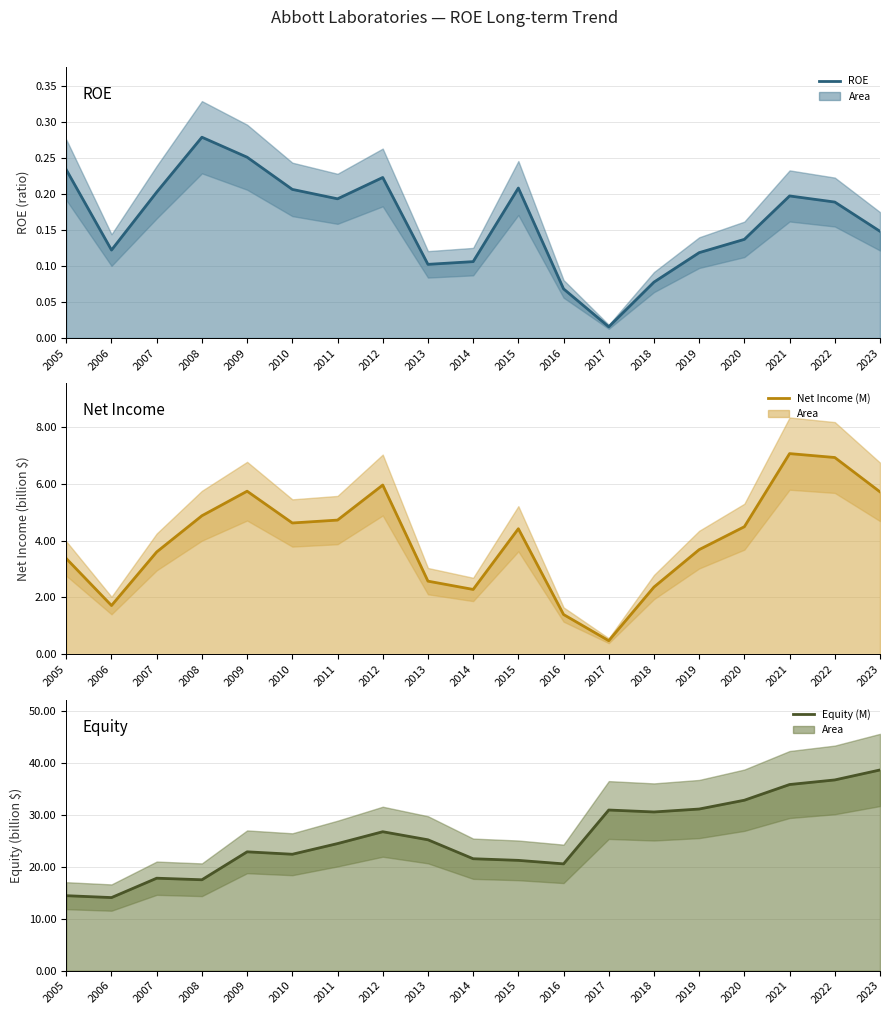

True or false: Equity (M) and Net Income (M) intersect in this chart.

False